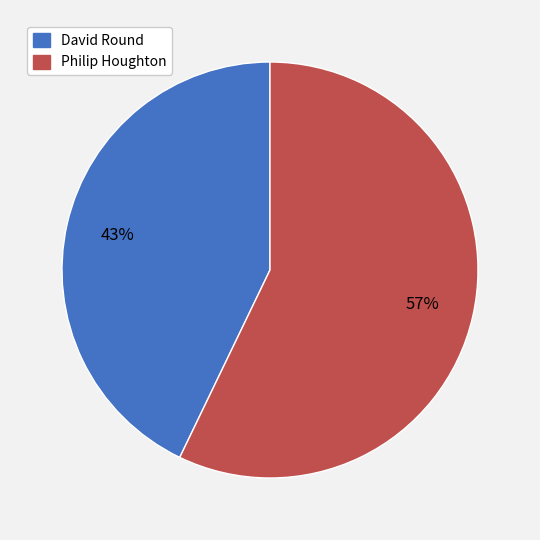

To the nearest percent, what percentage of the pie is David Round?

43%